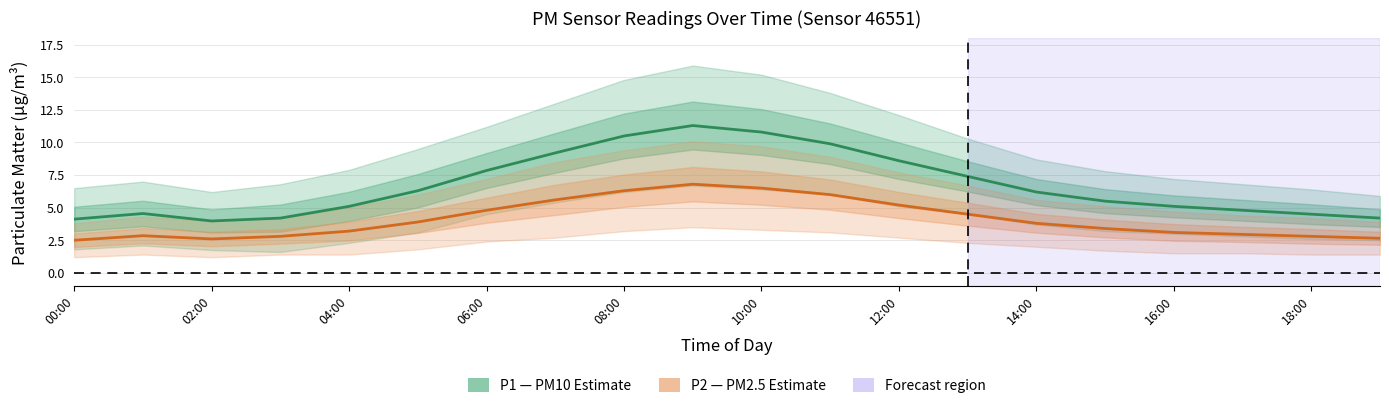

Is this an area chart (filled region under the line)?

No